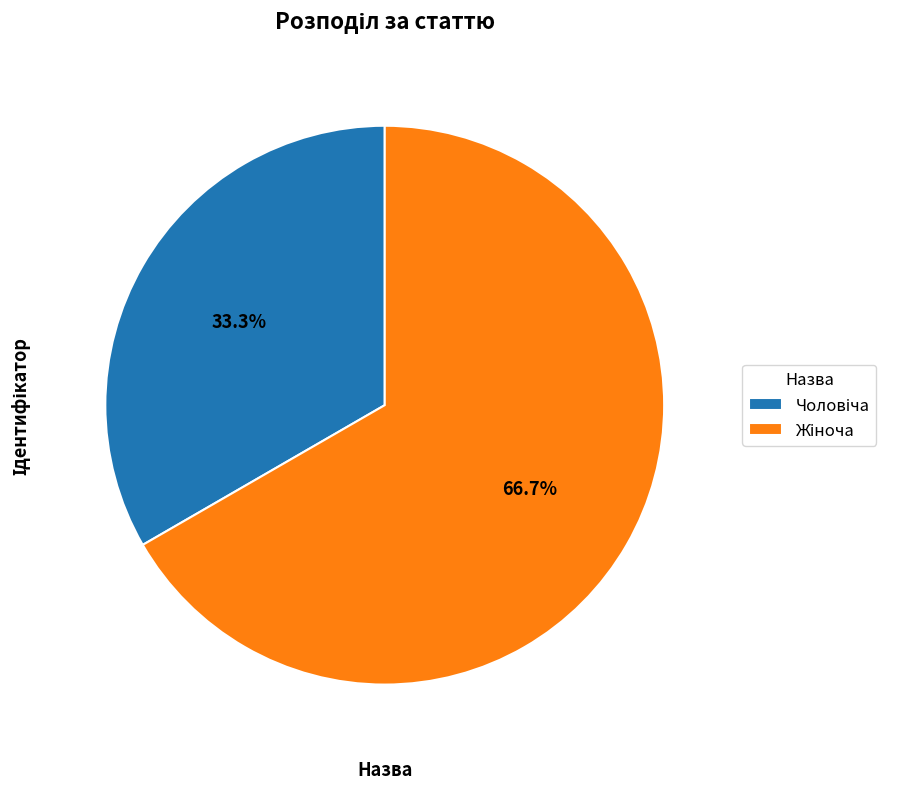

Is there any slice that represents more than half of the pie?

Yes